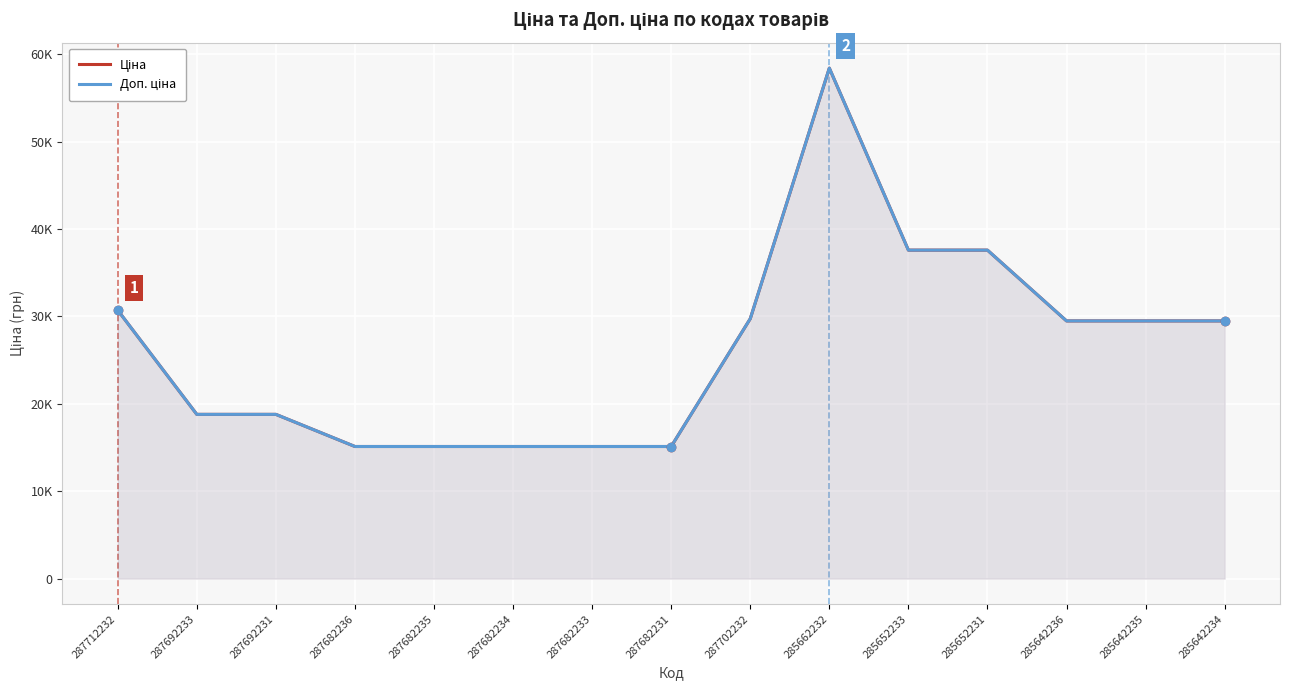

Is it true that Ціна equals 10566.2 at 287702232?

False